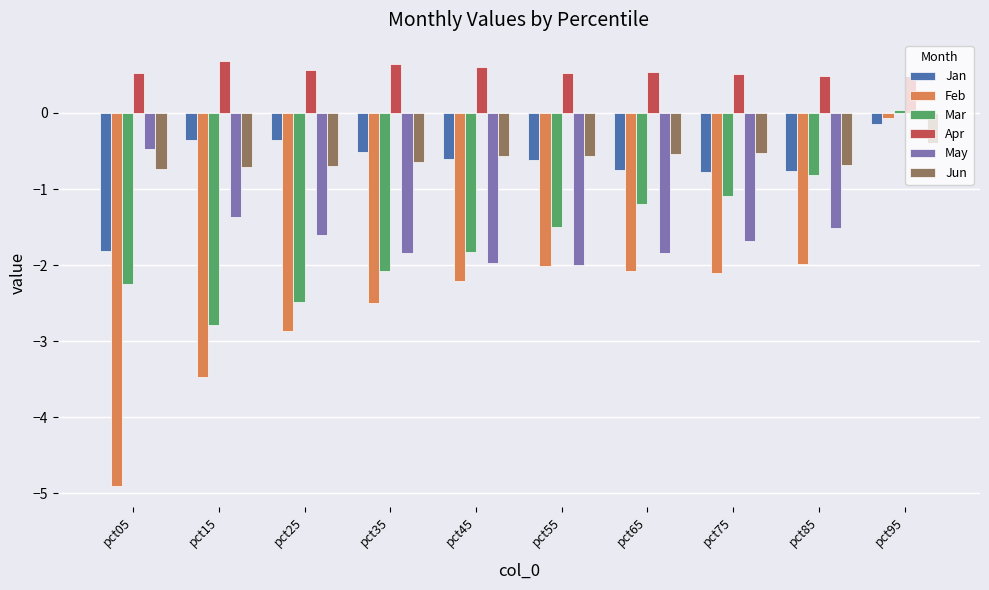

What is the sum of the Apr values at pct45 and pct85?

1.1